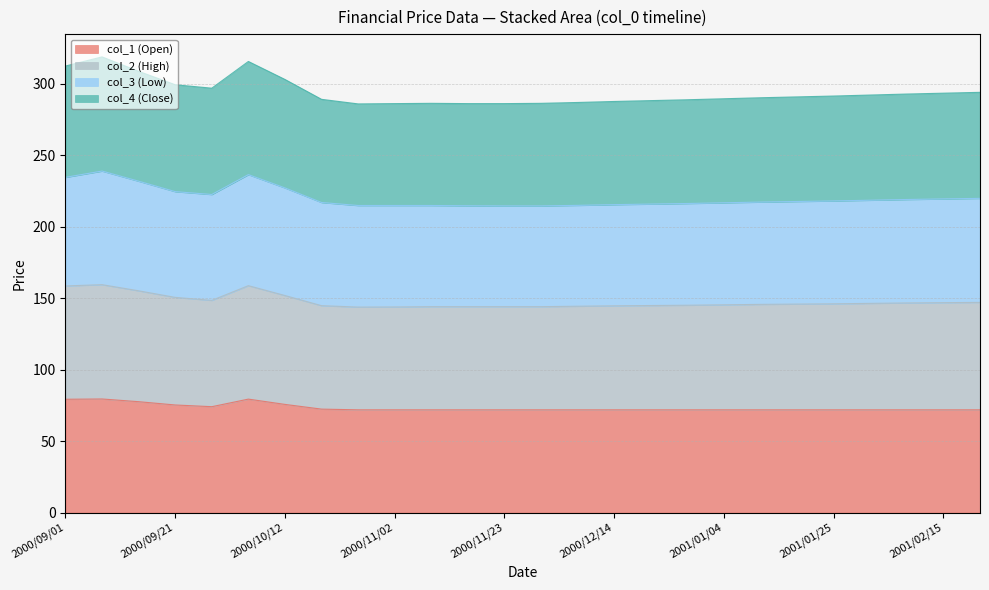

Is the value of col_4 (Close) at 2000/11/16 greater than the value of col_2 (High) at 2000/09/28?

No